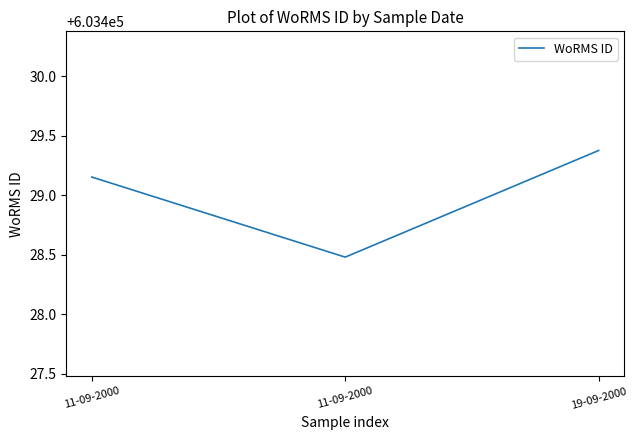

Rank the categories by value from highest to lowest.

19-09-2000, 11-09-2000, 11-09-2000